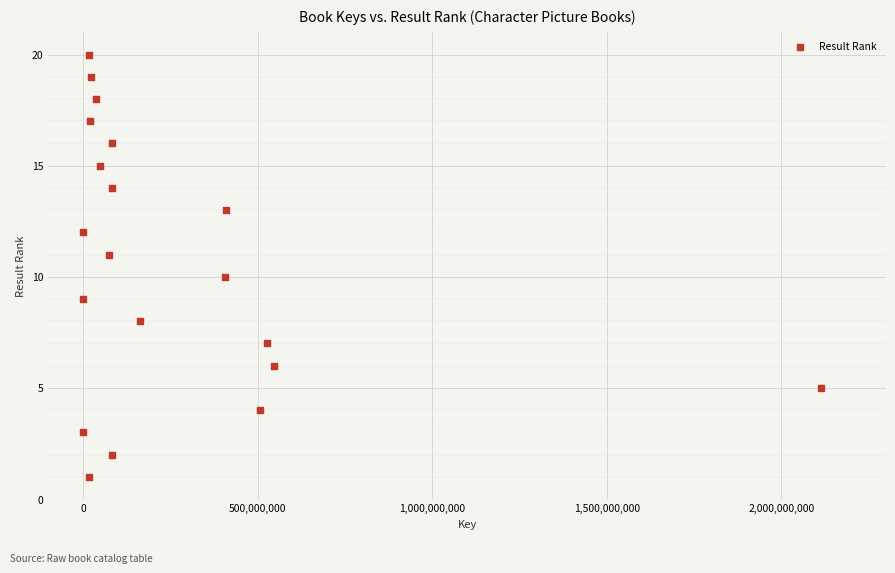

What is the range of Y values (max minus min)?

19